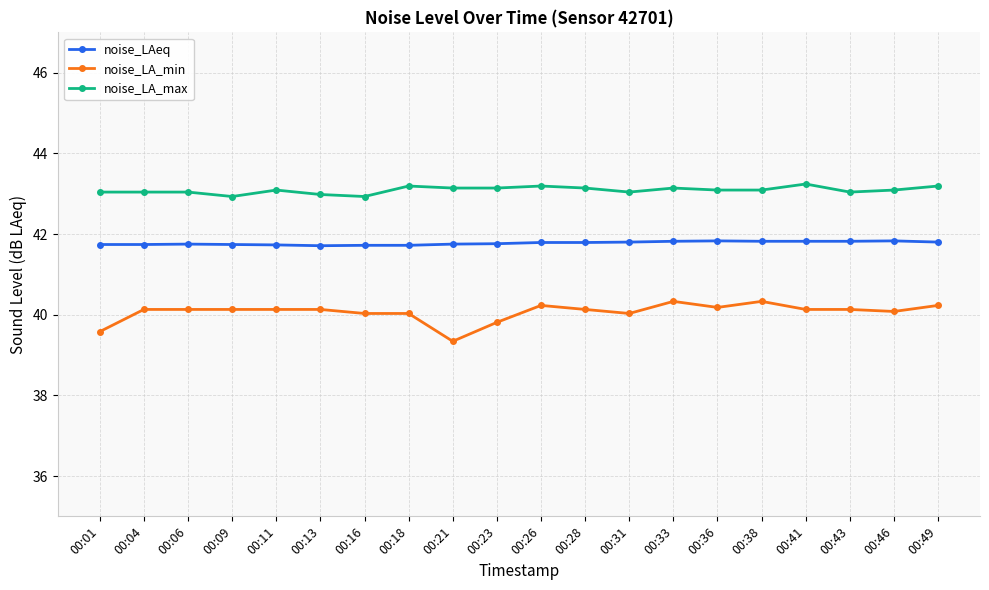

What is the maximum value for noise_LAeq?

41.8